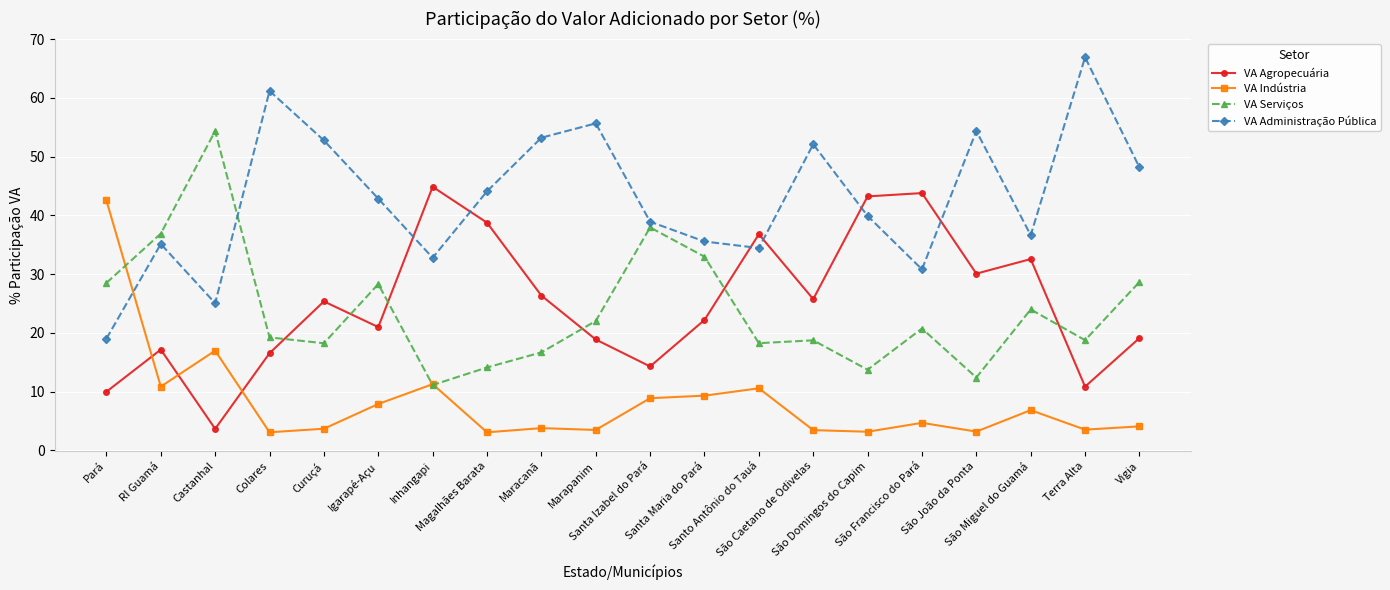

What is the sum of all VA Serviços values?

475.5